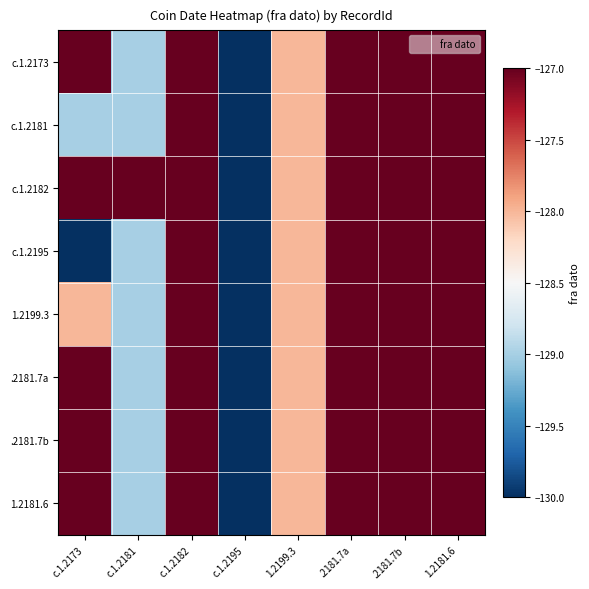

Reading left to right, transcribe all the data shown in this chart.

c.1.2173: c.1.2173=-127	c.1.2181=-129	c.1.2182=-127	c.1.2195=-130	1.2199.3=-128	.2181.7a=-127	.2181.7b=-127	1.2181.6=-127
c.1.2181: c.1.2173=-129	c.1.2181=-129	c.1.2182=-127	c.1.2195=-130	1.2199.3=-128	.2181.7a=-127	.2181.7b=-127	1.2181.6=-127
c.1.2182: c.1.2173=-127	c.1.2181=-127	c.1.2182=-127	c.1.2195=-130	1.2199.3=-128	.2181.7a=-127	.2181.7b=-127	1.2181.6=-127
c.1.2195: c.1.2173=-130	c.1.2181=-129	c.1.2182=-127	c.1.2195=-130	1.2199.3=-128	.2181.7a=-127	.2181.7b=-127	1.2181.6=-127
1.2199.3: c.1.2173=-128	c.1.2181=-129	c.1.2182=-127	c.1.2195=-130	1.2199.3=-128	.2181.7a=-127	.2181.7b=-127	1.2181.6=-127
.2181.7a: c.1.2173=-127	c.1.2181=-129	c.1.2182=-127	c.1.2195=-130	1.2199.3=-128	.2181.7a=-127	.2181.7b=-127	1.2181.6=-127
.2181.7b: c.1.2173=-127	c.1.2181=-129	c.1.2182=-127	c.1.2195=-130	1.2199.3=-128	.2181.7a=-127	.2181.7b=-127	1.2181.6=-127
1.2181.6: c.1.2173=-127	c.1.2181=-129	c.1.2182=-127	c.1.2195=-130	1.2199.3=-128	.2181.7a=-127	.2181.7b=-127	1.2181.6=-127